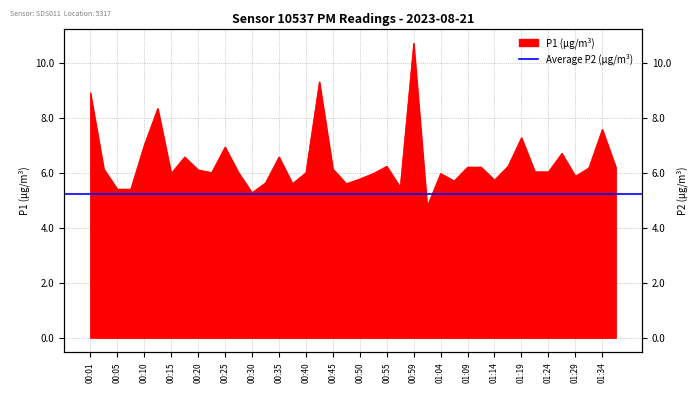

Reading left to right, extract all data points from this chart.

00:01=8.9	00:03=6.1	00:05=5.4	00:08=5.4	00:10=7.0	00:13=8.3	00:15=6.0	00:18=6.6	00:20=6.1	00:23=6.0	00:25=6.9	00:28=6.0	00:30=5.3	00:32=5.6	00:35=6.6	00:37=5.6	00:40=6.0	00:42=9.3	00:45=6.1	00:47=5.6	00:50=5.8	00:52=6.0	00:55=6.2	00:57=5.5	00:59=10.7	01:02=4.8	01:04=6.0	01:07=5.7	01:09=6.2	01:12=6.2	01:14=5.7	01:17=6.2	01:19=7.3	01:22=6.0	01:24=6.0	01:27=6.7	01:29=5.9	01:32=6.2	01:34=7.6	01:37=6.2